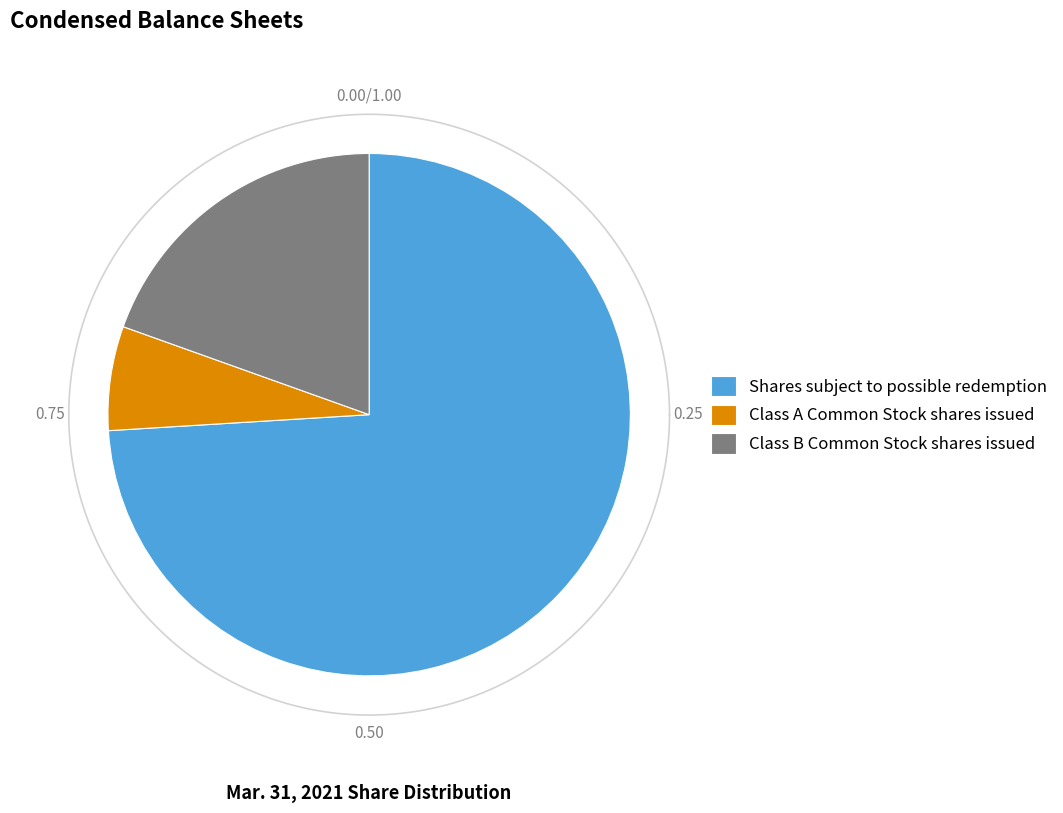

Combined, do Class A Common Stock shares issued and Shares subject to possible redemption account for over 50%?

Yes